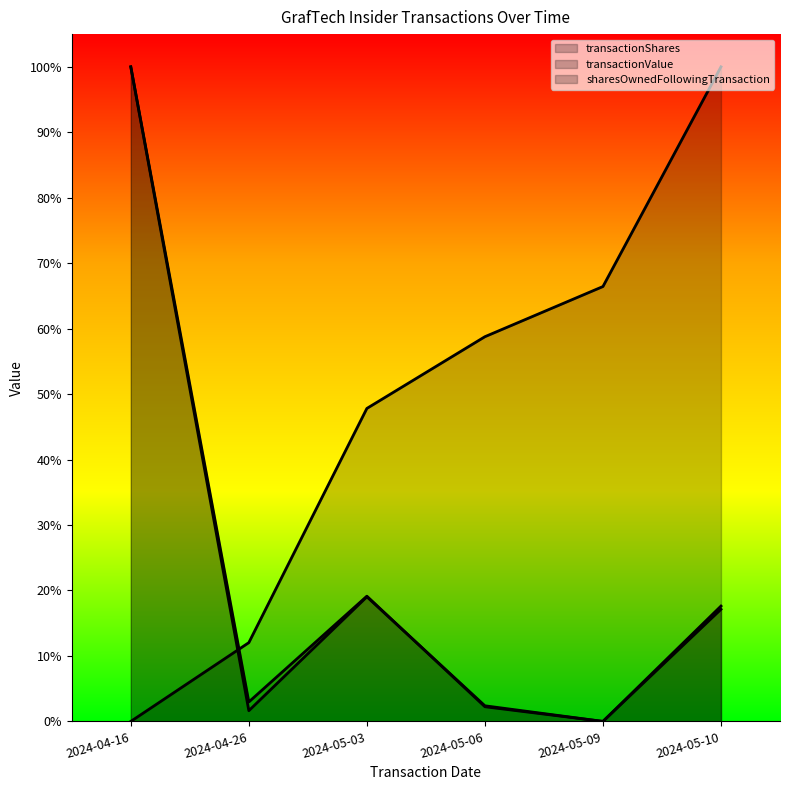

What position from the right is 2024-05-03?

4